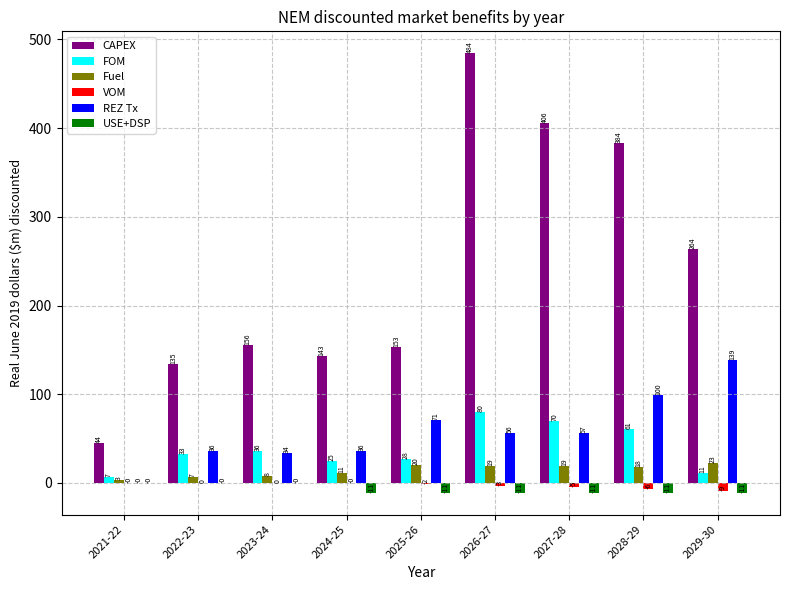

At which label is REZ Tx closest to 69?

2025-26